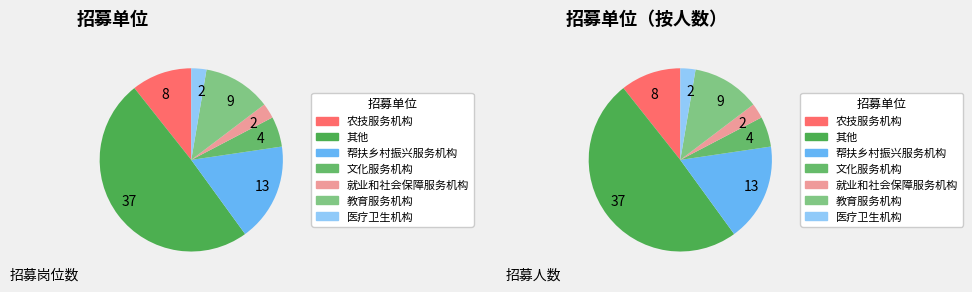

How many segments does this pie chart have?

7